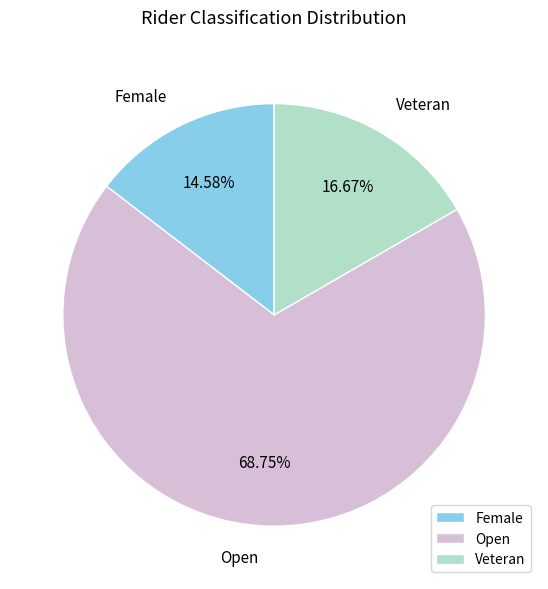

To the nearest percent, what is the average slice percentage?

33%